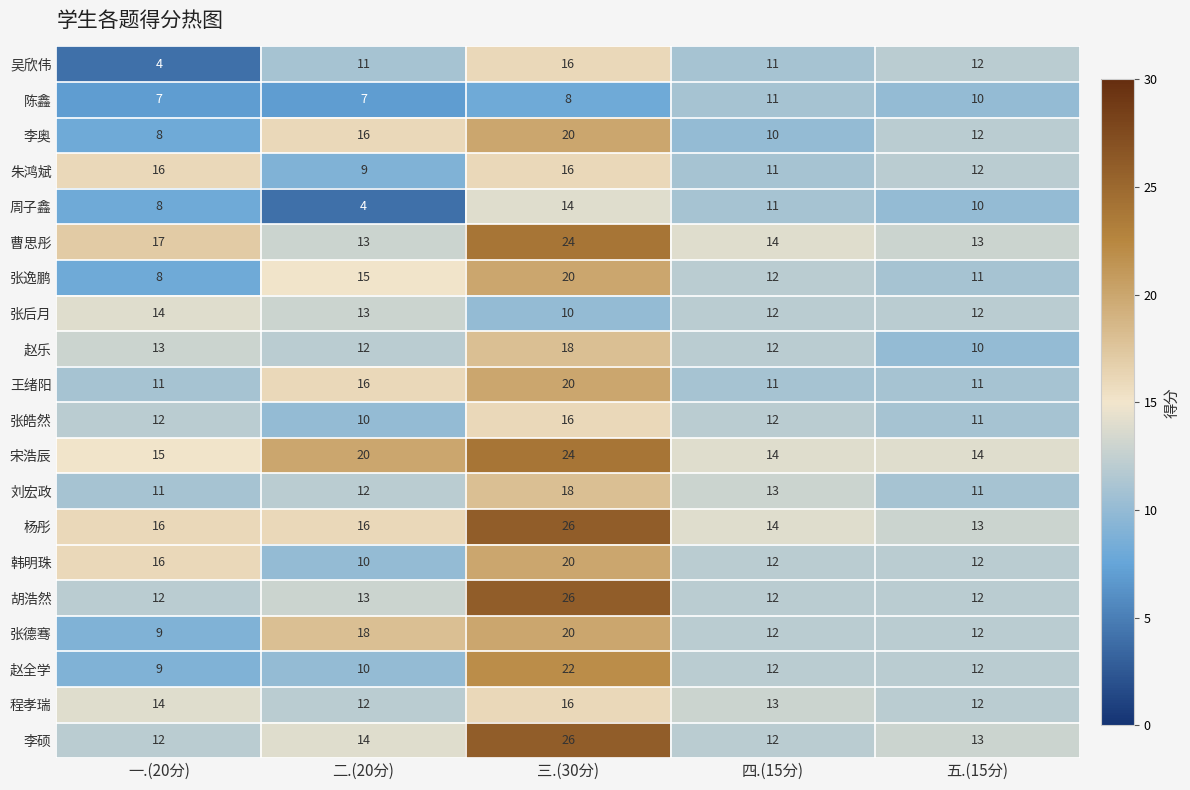

What is the highest value of the 张皓然 series?

16